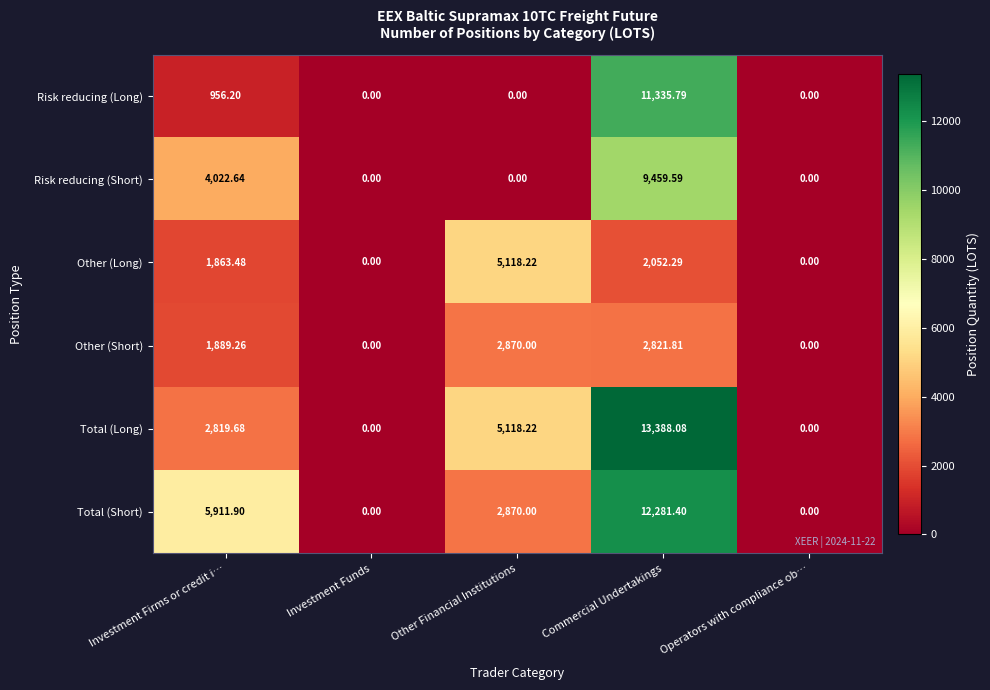

At which label does Total (Short) first exceed 2870?

Investment Firms or credit i…